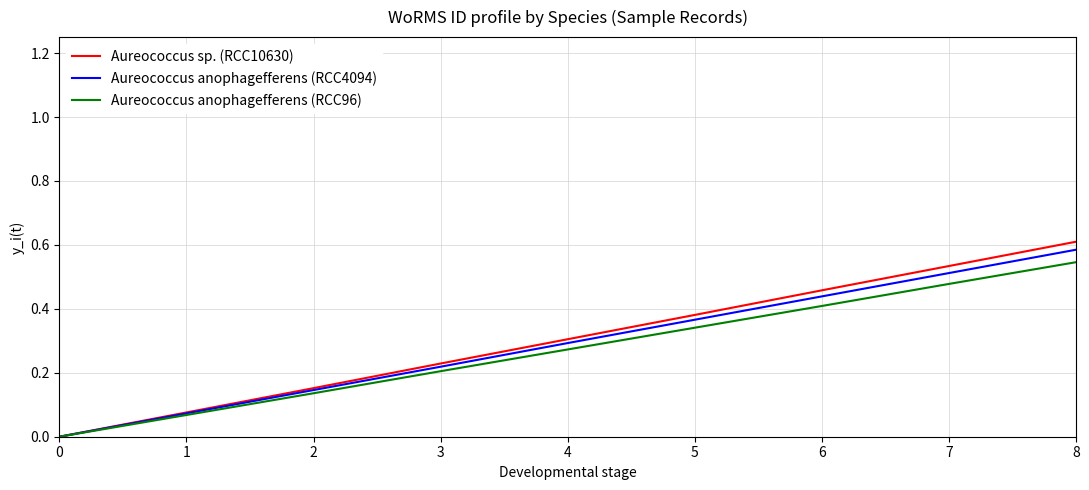

Is the value of Aureococcus anophagefferens (RCC96) at 5 greater than the value of Aureococcus sp. (RCC10630) at 1?

Yes